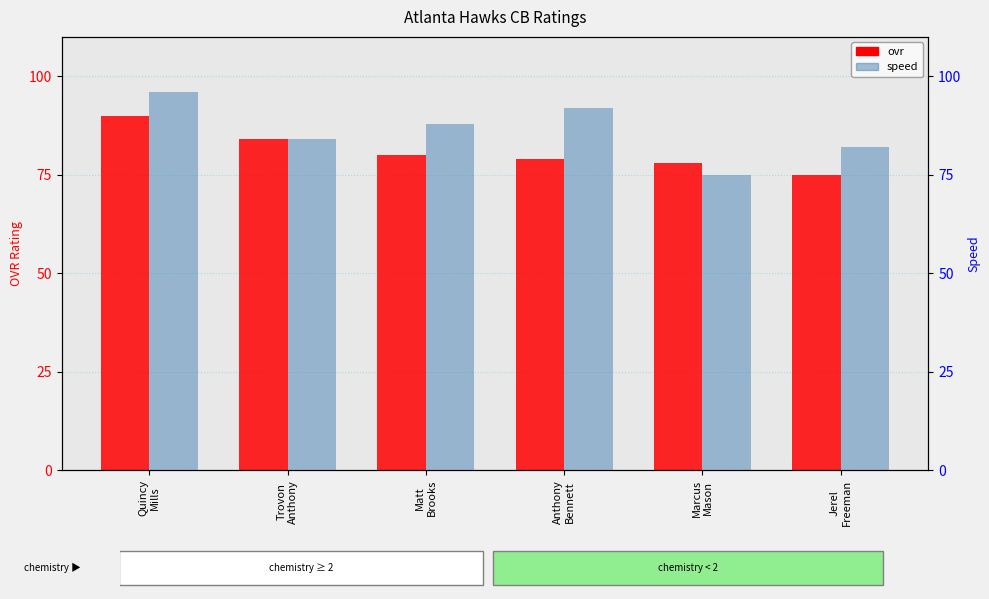

The value of speed at Anthony
Bennett is 92. True or false?

True